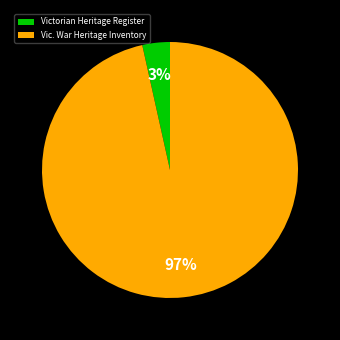

How many slices are in this pie chart?

2